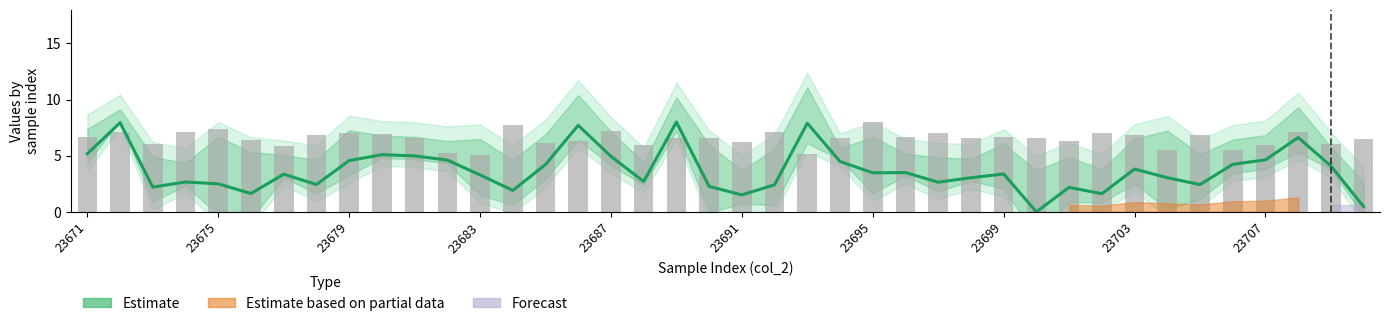

What is the value of the col_7 (bars) bar at the 37th from the left?

6.0